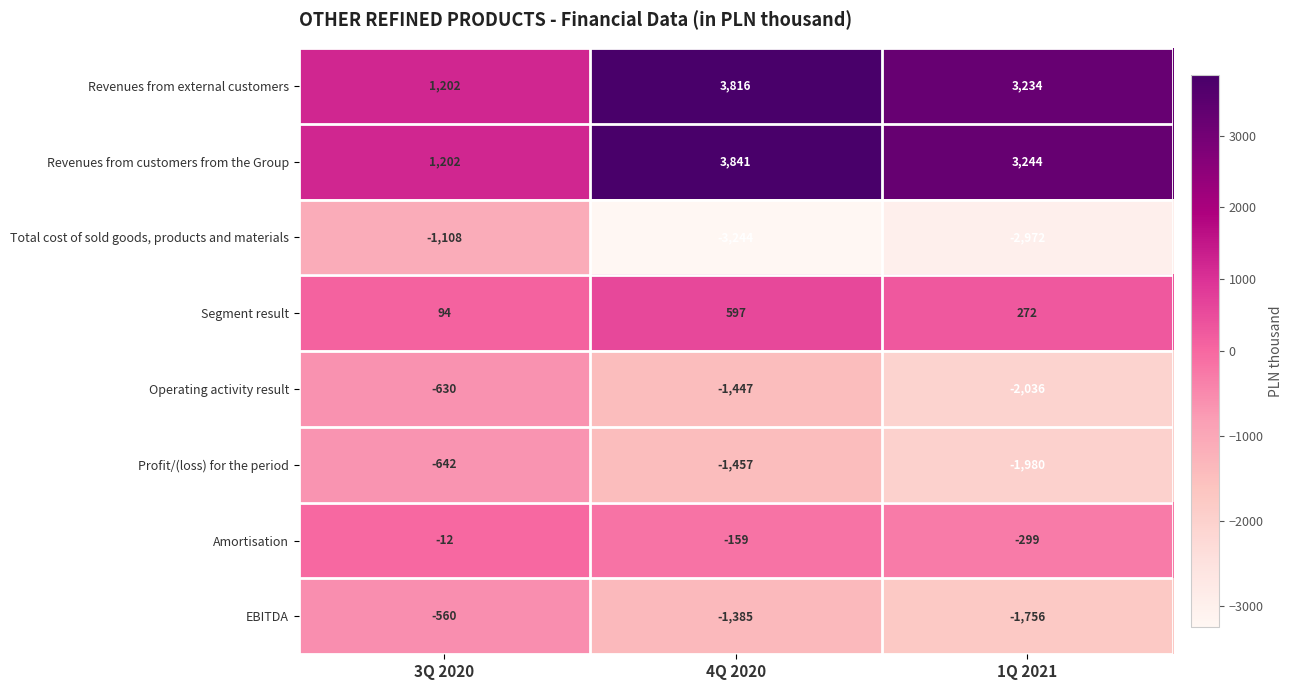

Reading right to left, transcribe all the data shown in this chart.

Revenues from external customers: 1Q 2021=3234	4Q 2020=3816	3Q 2020=1202
Revenues from customers from the Group: 1Q 2021=3244	4Q 2020=3841	3Q 2020=1202
Total cost of sold goods, products and materials: 1Q 2021=-2972	4Q 2020=-3244	3Q 2020=-1108
Segment result: 1Q 2021=272	4Q 2020=597	3Q 2020=94
Operating activity result: 1Q 2021=-2036	4Q 2020=-1447	3Q 2020=-630
Profit/(loss) for the period: 1Q 2021=-1980	4Q 2020=-1457	3Q 2020=-642
Amortisation: 1Q 2021=-299	4Q 2020=-159	3Q 2020=-12
EBITDA: 1Q 2021=-1756	4Q 2020=-1385	3Q 2020=-560